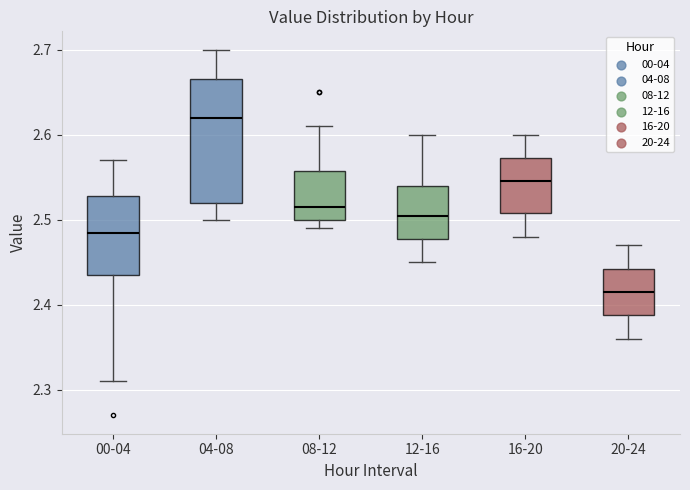

Which box is the tallest, from its lower edge to its upper edge?

04-08